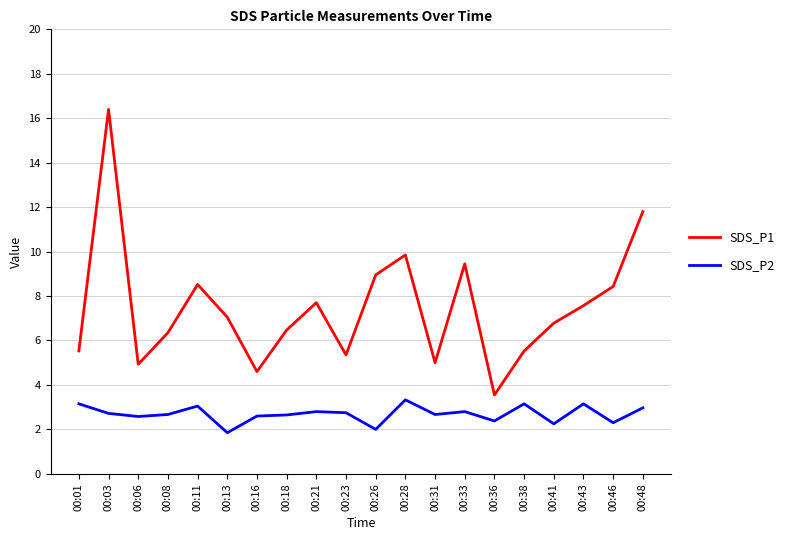

True or false: SDS_P1 has a value of 7.6 at 00:43.

True